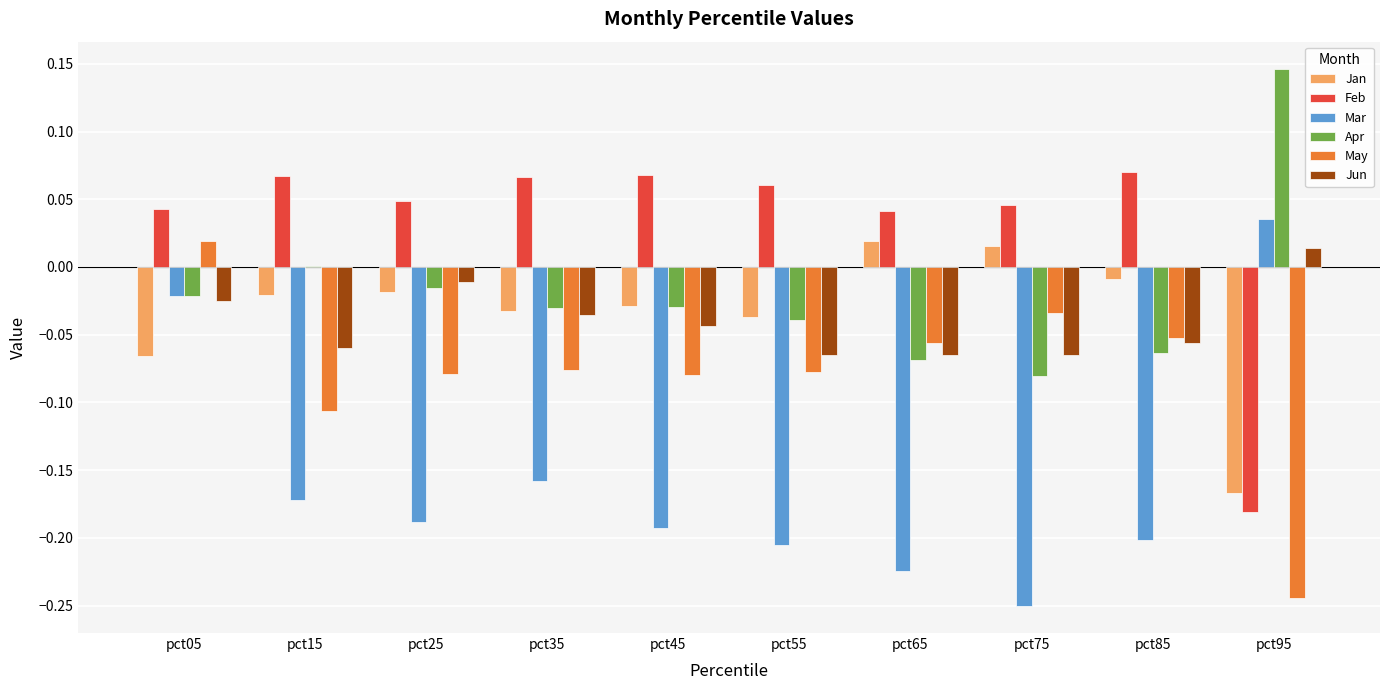

How many series are shown in this chart?

6